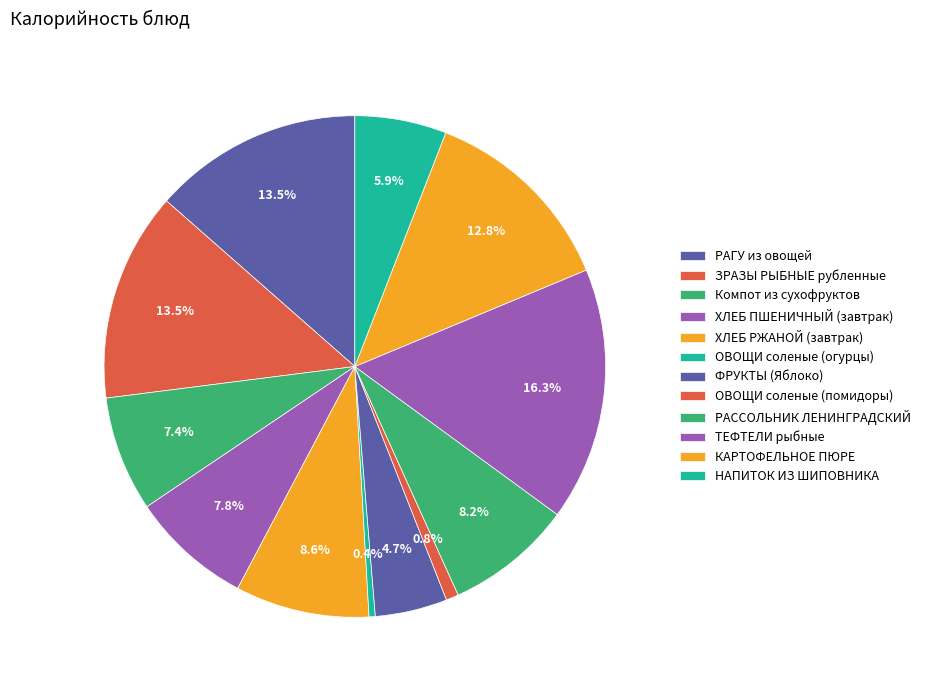

The РАССОЛЬНИК ЛЕНИНГРАДСКИЙ slice represents 1% of the pie. True or false?

False